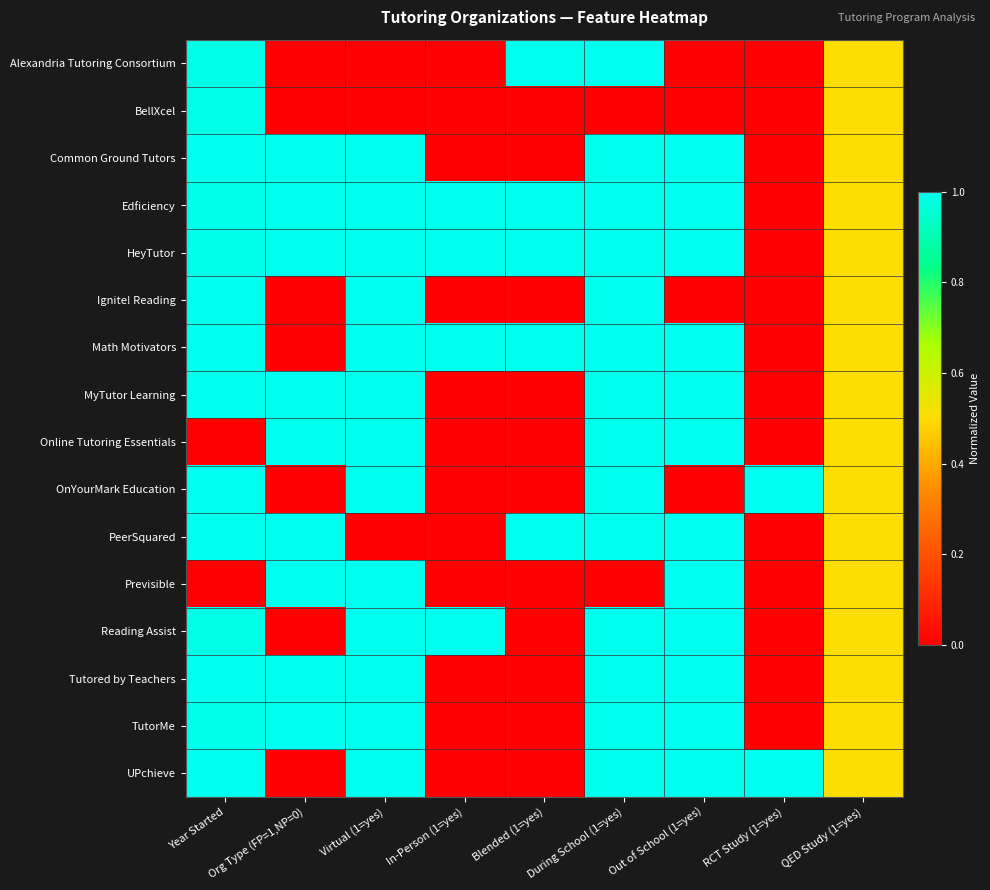

Which has a higher value, Year Started or During School (1=yes)?

During School (1=yes)